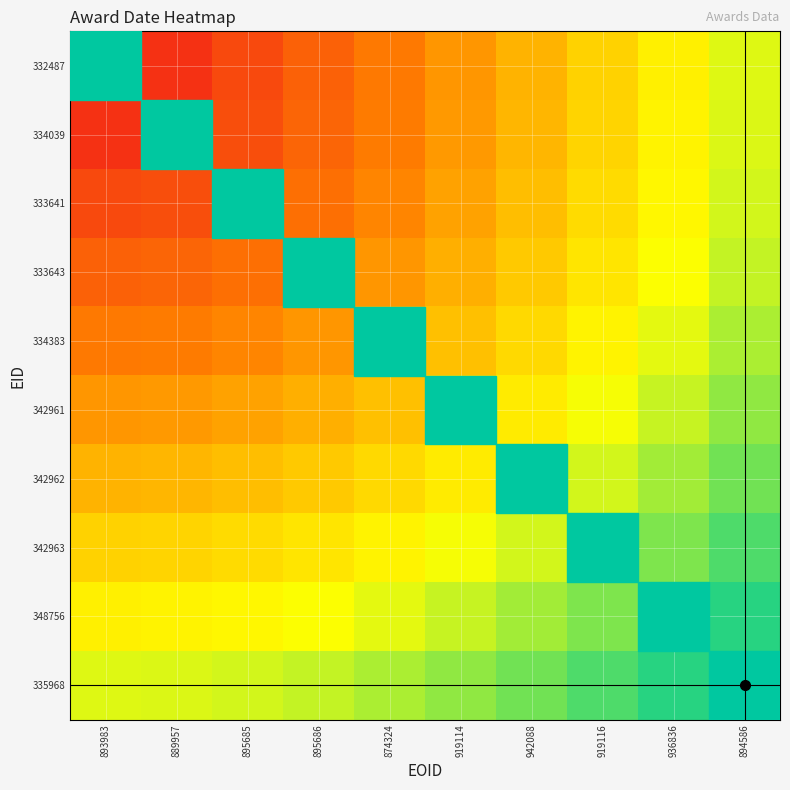

What is the total value across all series at 942088?

6.2